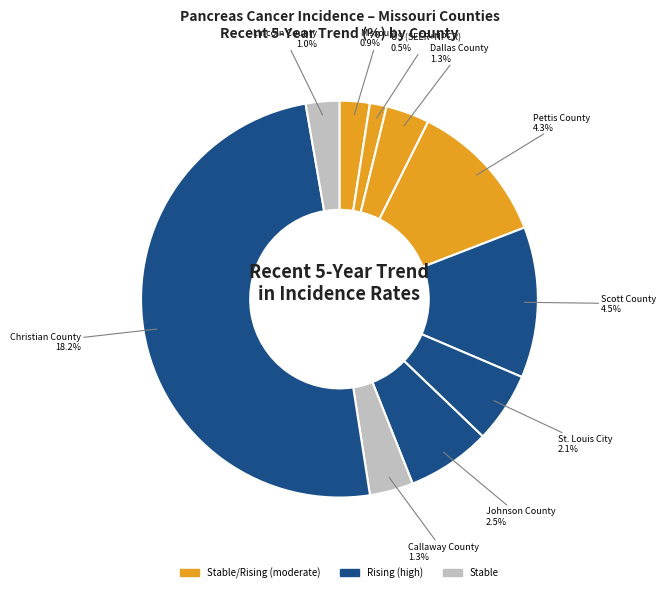

To the nearest percent, what is the combined percentage of Pettis County and US (SEER+NPCR)?

13%